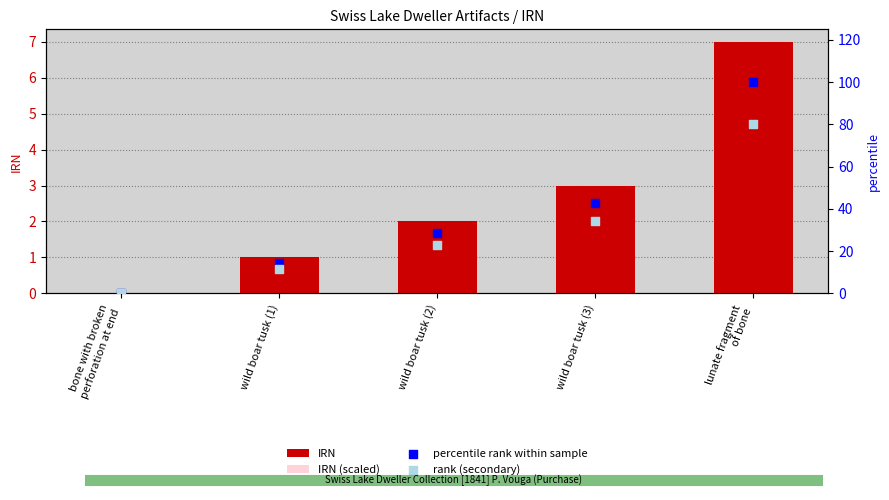

At which category is the sum across all series the highest?

lunate fragment
of bone